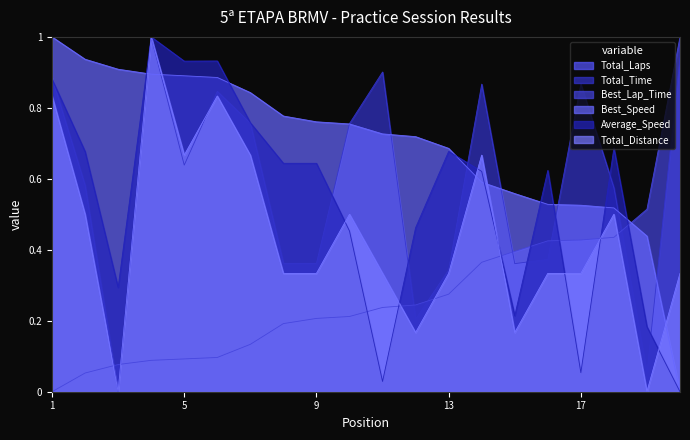

Does the chart display data point markers on the line(s)?

No